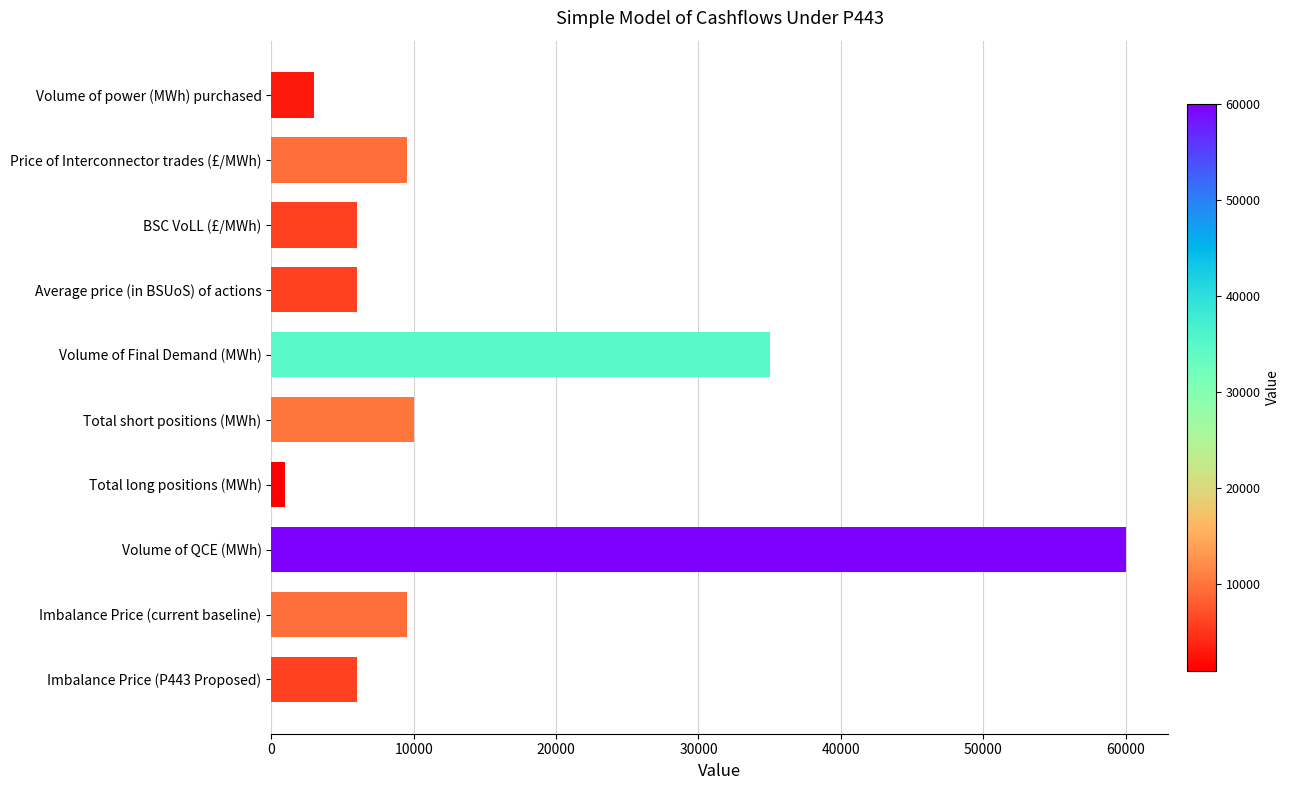

Read the value at Average price (in BSUoS) of actions, to the nearest 50.

6000